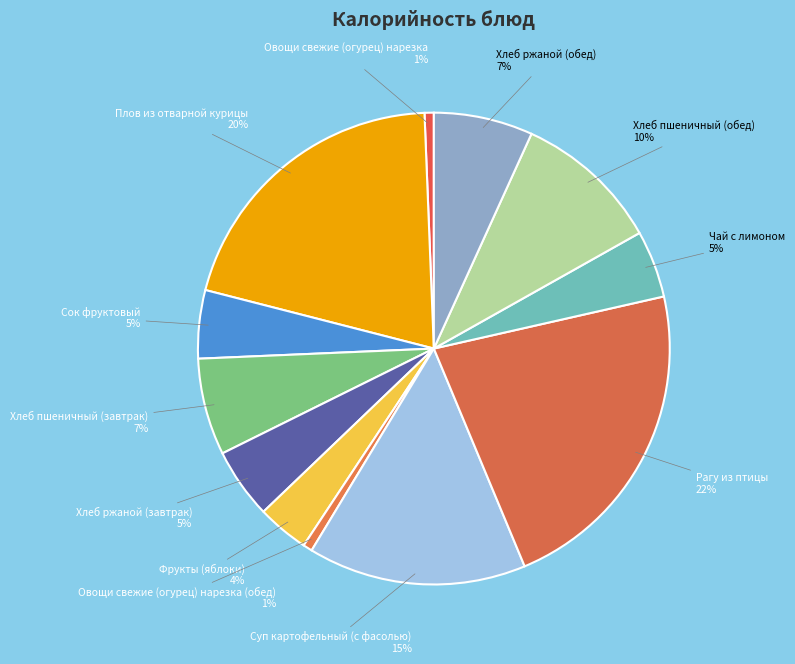

Which slice is the largest?

Рагу из птицы